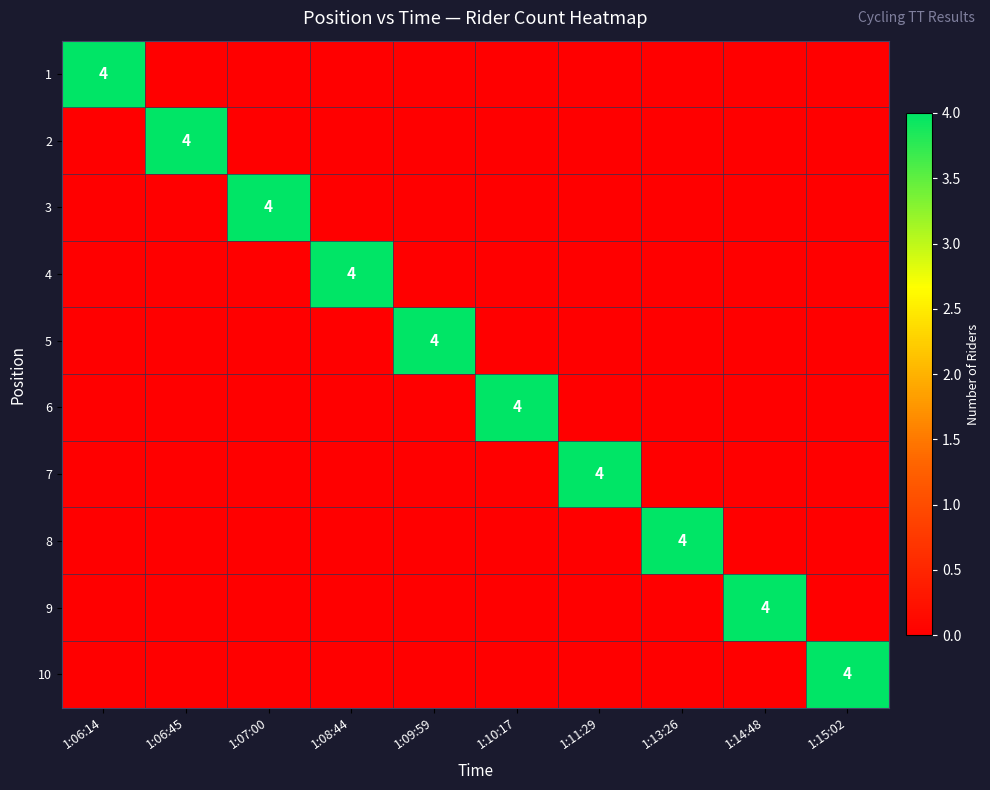

At which label does 6 reach its minimum?

1:06:14